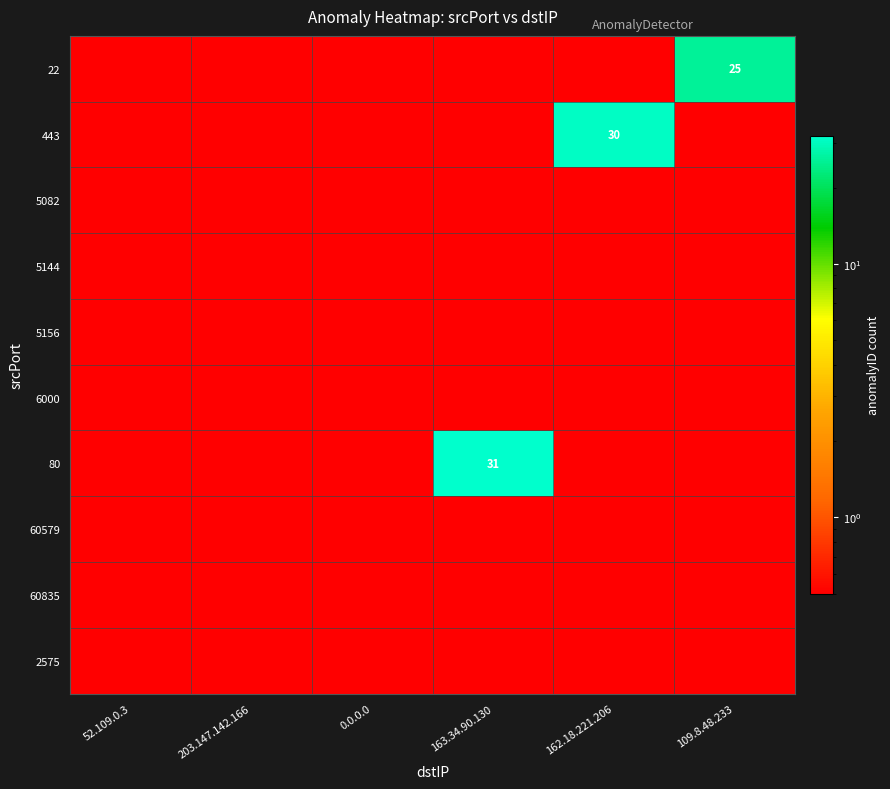

What is the lowest value of the 2575 series?

0.5